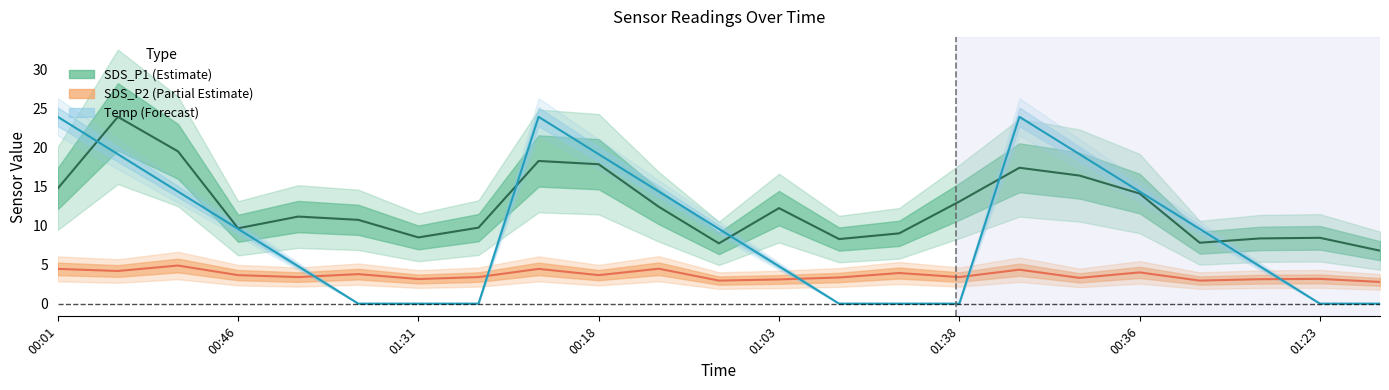

In SDS_P1, how many points are lower than both neighbors (excluding endpoints)?

5